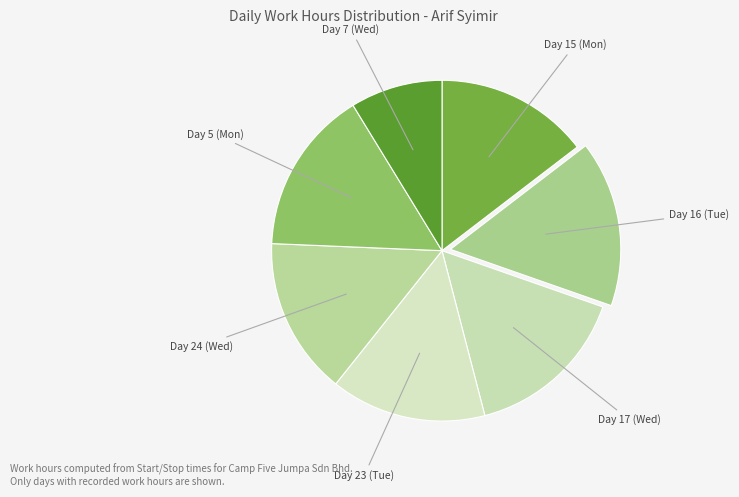

Which category has the smallest portion of the pie?

Day 7 (Wed)